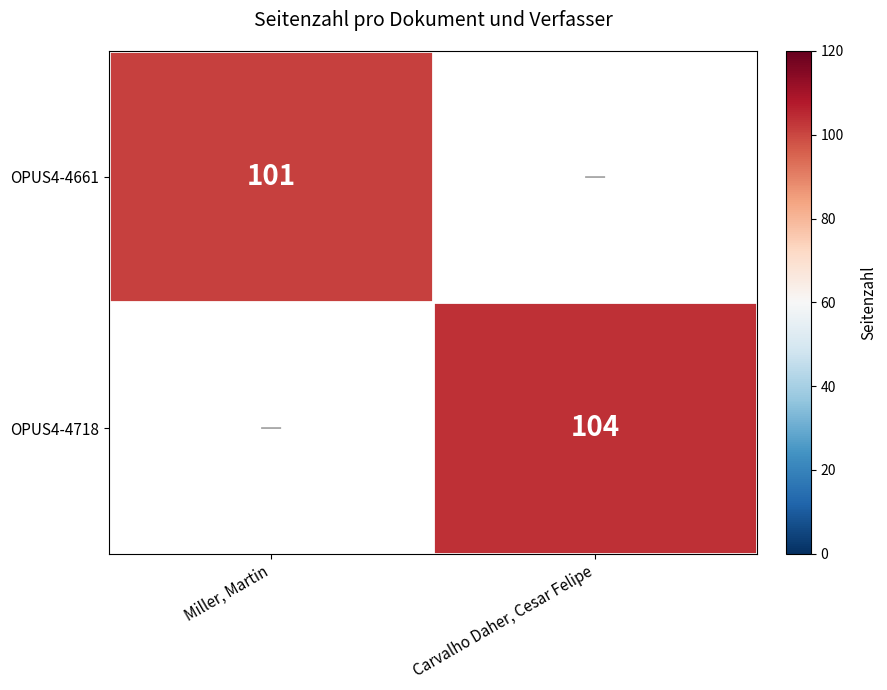

How many categories are shown in the chart?

2